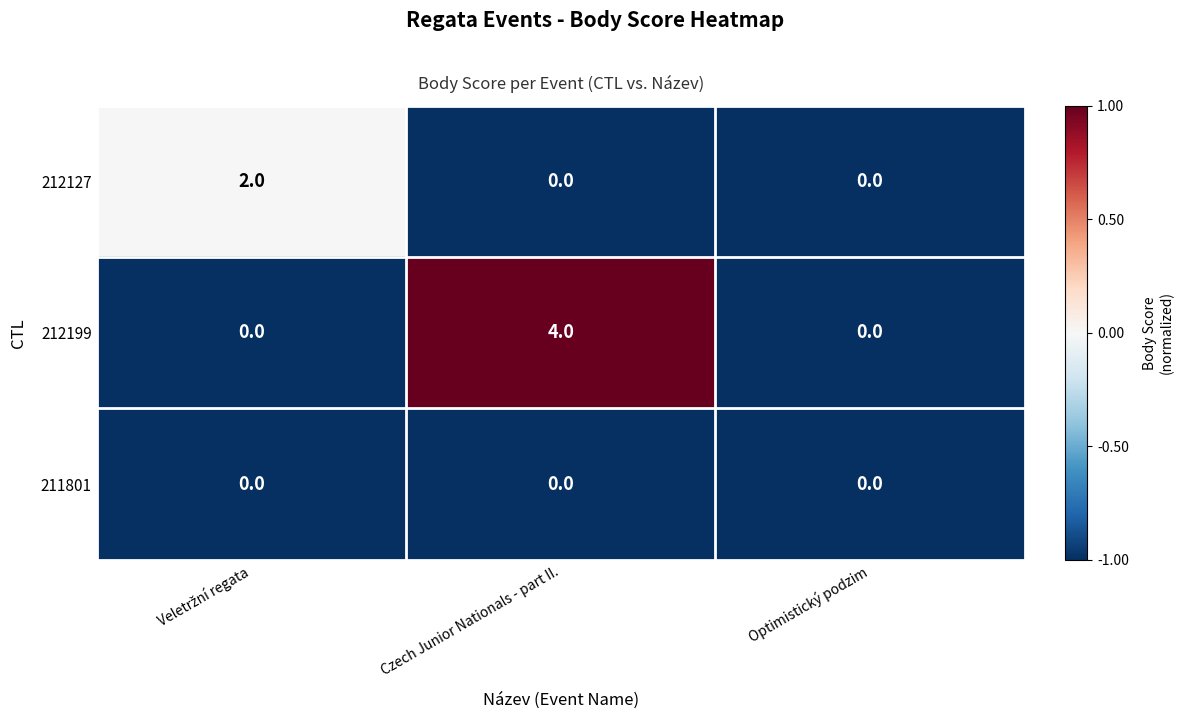

What is the greatest value displayed?

4